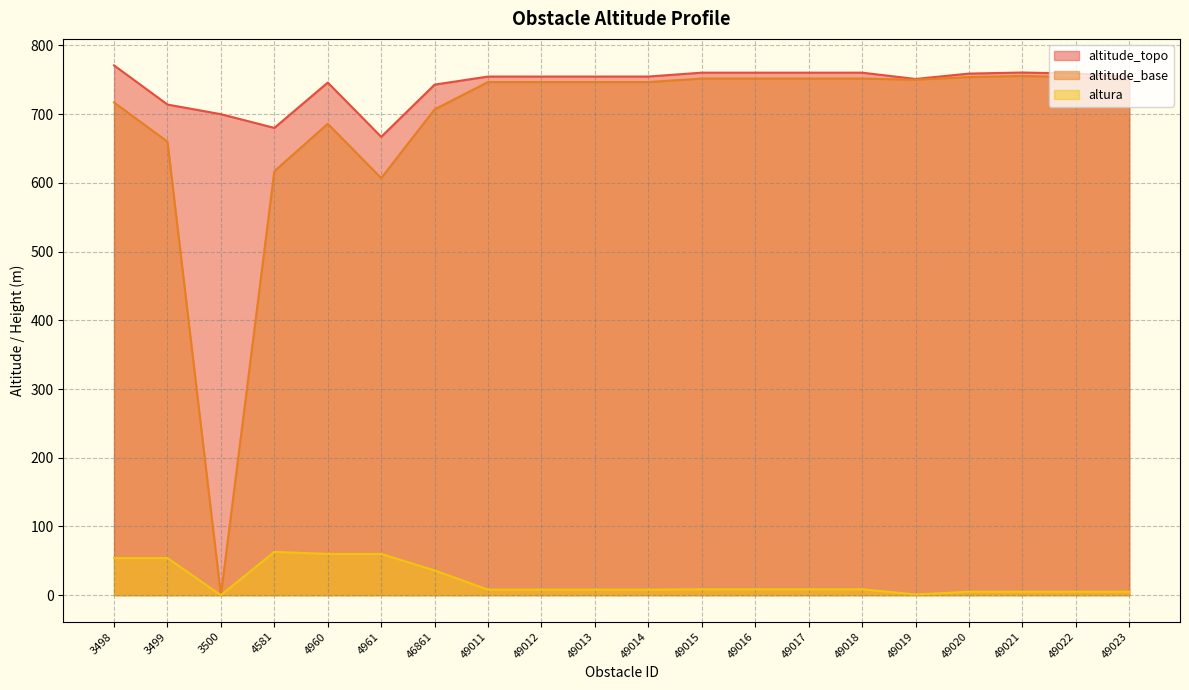

What is the value of the altura point at the 15th from the left?

8.6